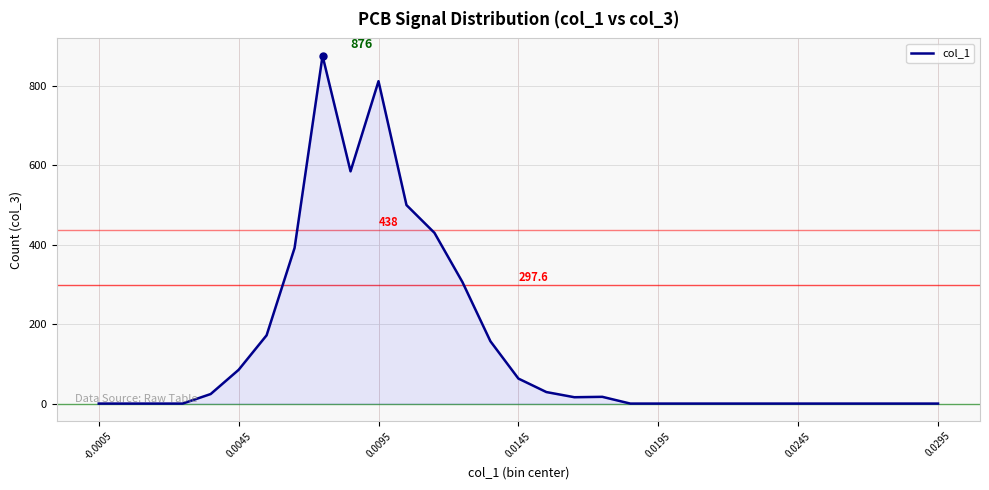

What is the maximum value shown in the chart?

876